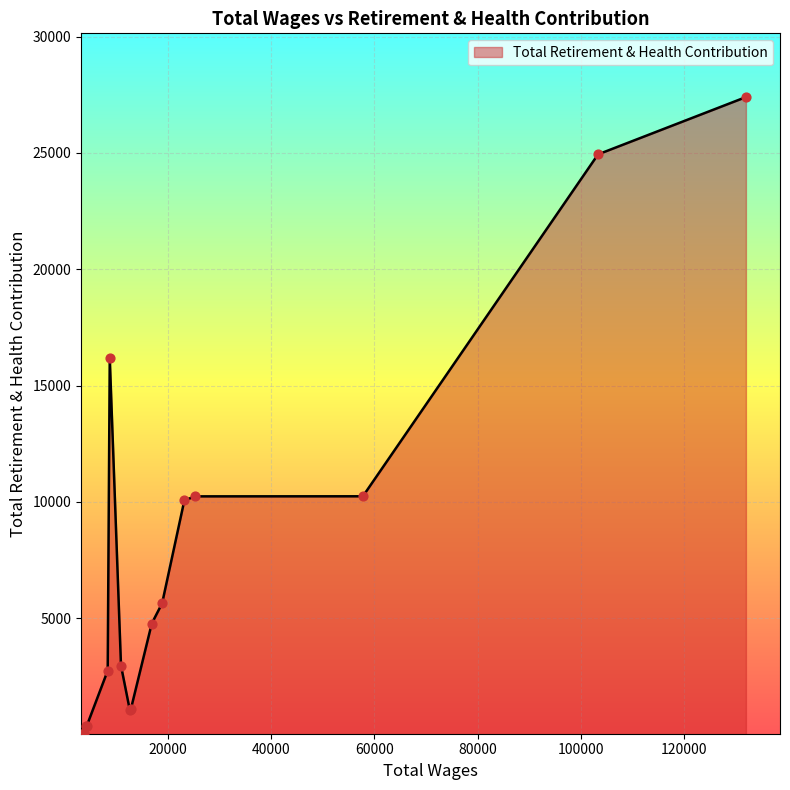

What is the difference between the maximum and minimum values?

27352